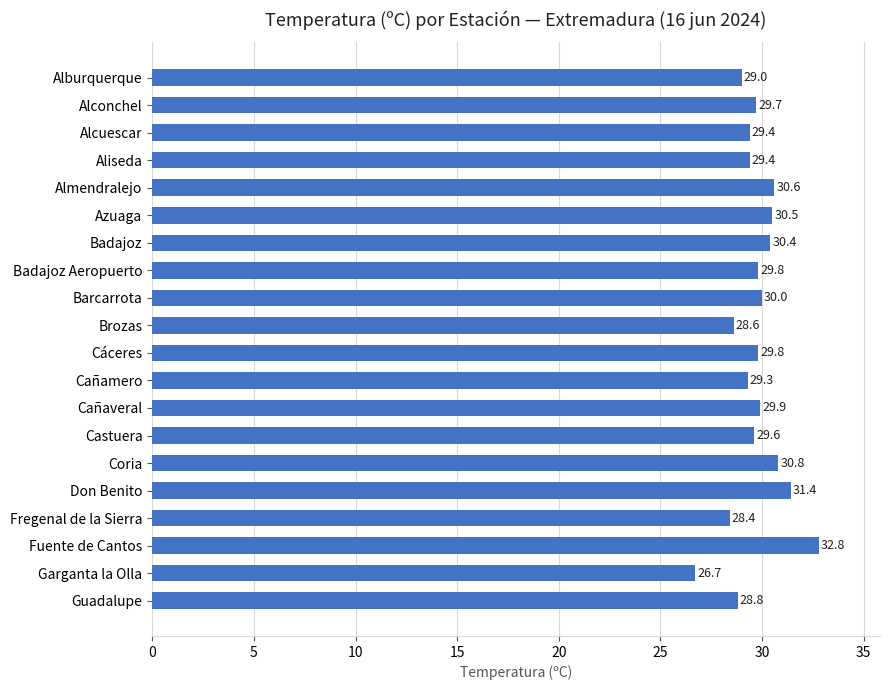

Which label corresponds to the largest value in the chart?

Fuente de Cantos